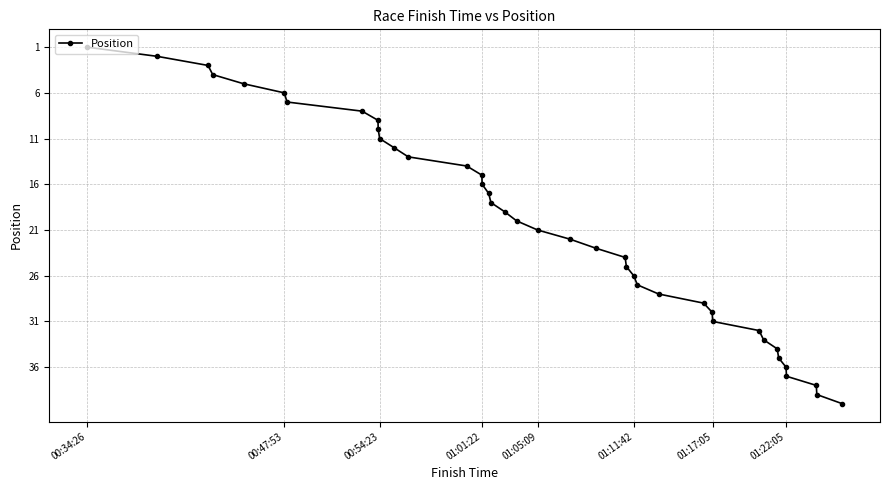

What is the value of the 25th point from the left?

25